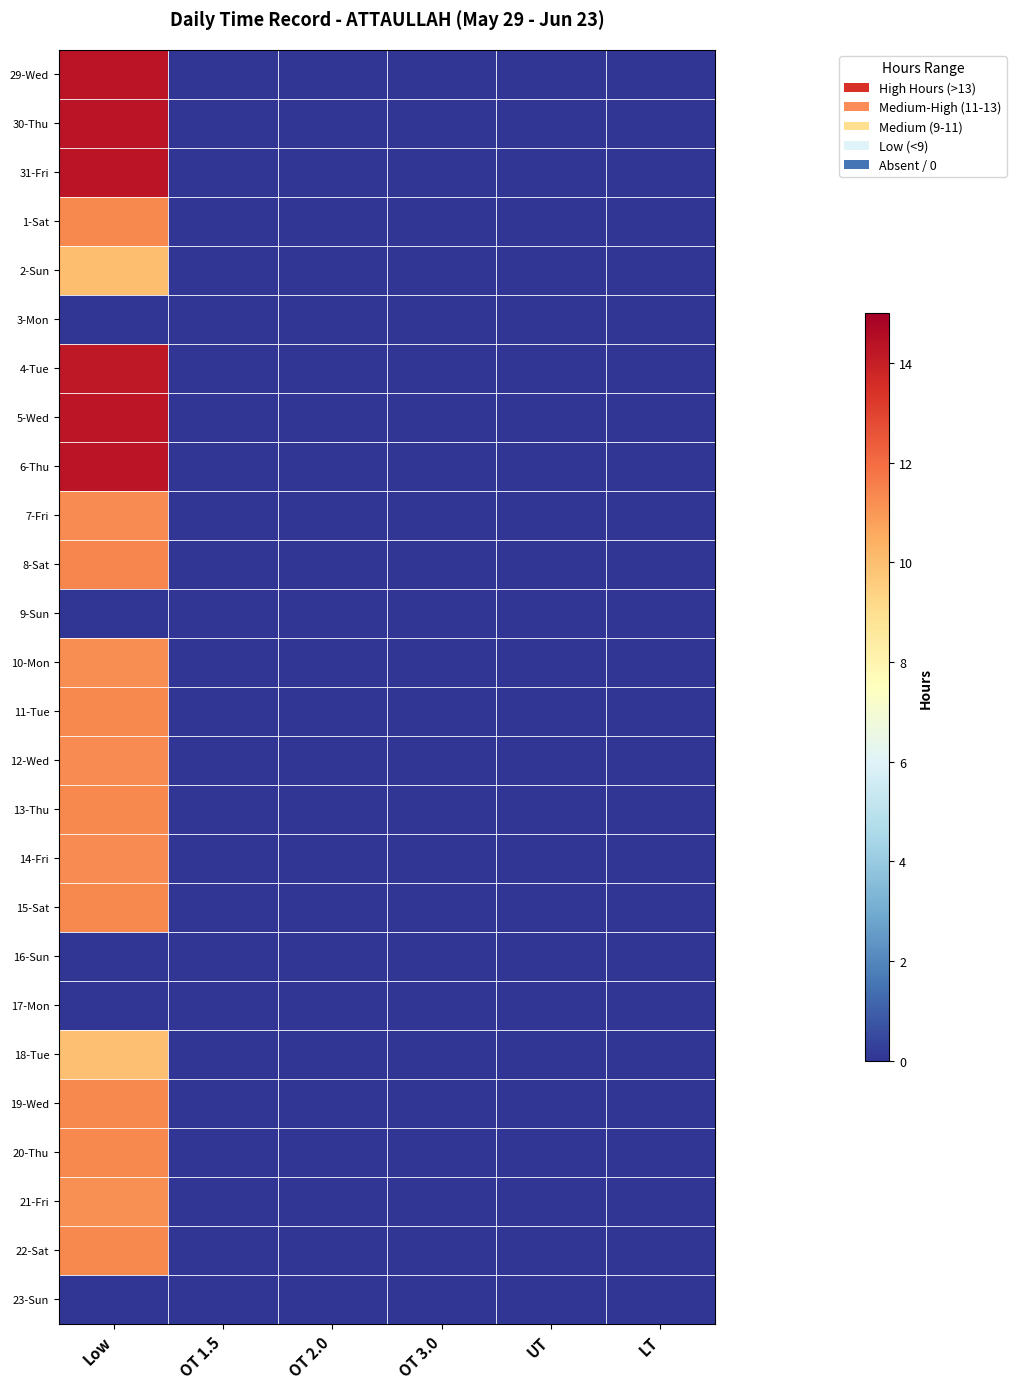

Which has a higher value, OT 2.0 or OT 1.5?

OT 2.0